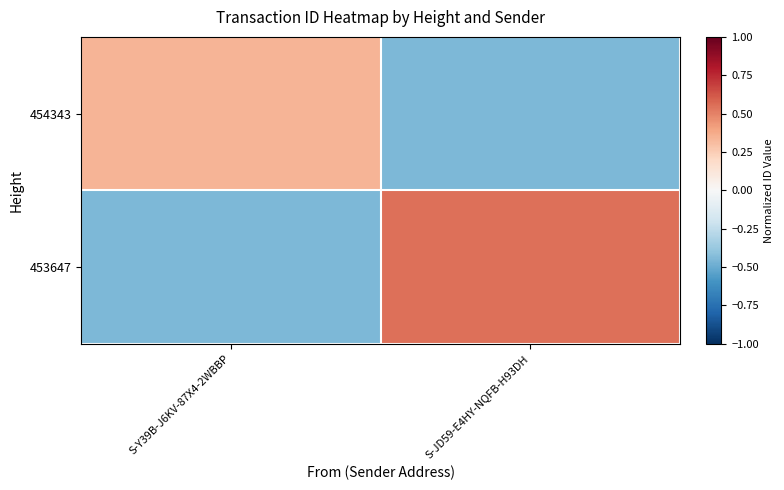

Which series has the largest total across all categories?

453647